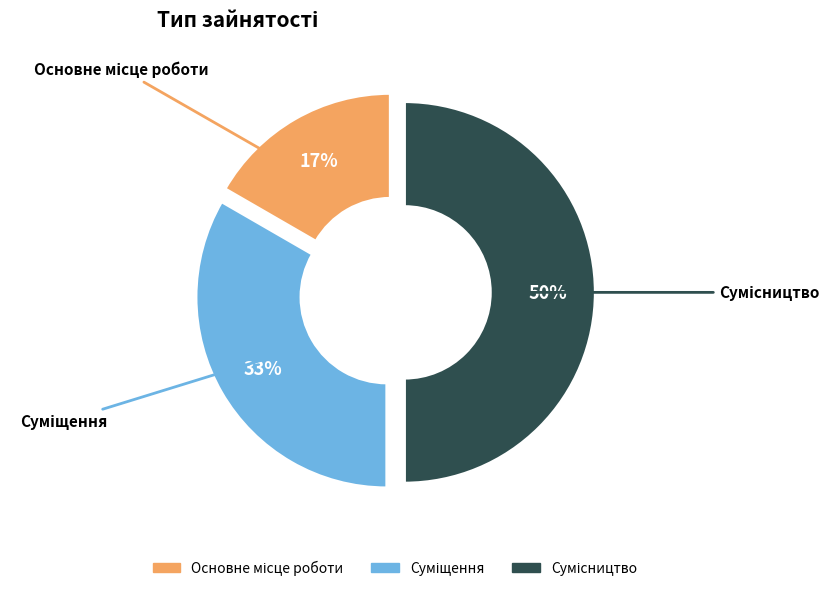

To the nearest percent, what is the difference between the largest and smallest slice percentages?

33%